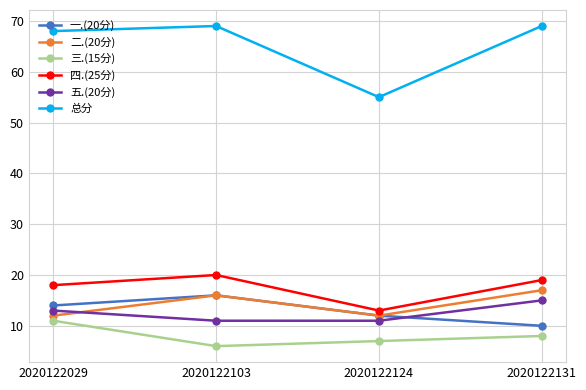

Reading left to right, extract all data points from this chart.

一.(20分): 14	16	12	10
二.(20分): 12	16	12	17
三.(15分): 11	6	7	8
四.(25分): 18	20	13	19
五.(20分): 13	11	11	15
总分: 68	69	55	69